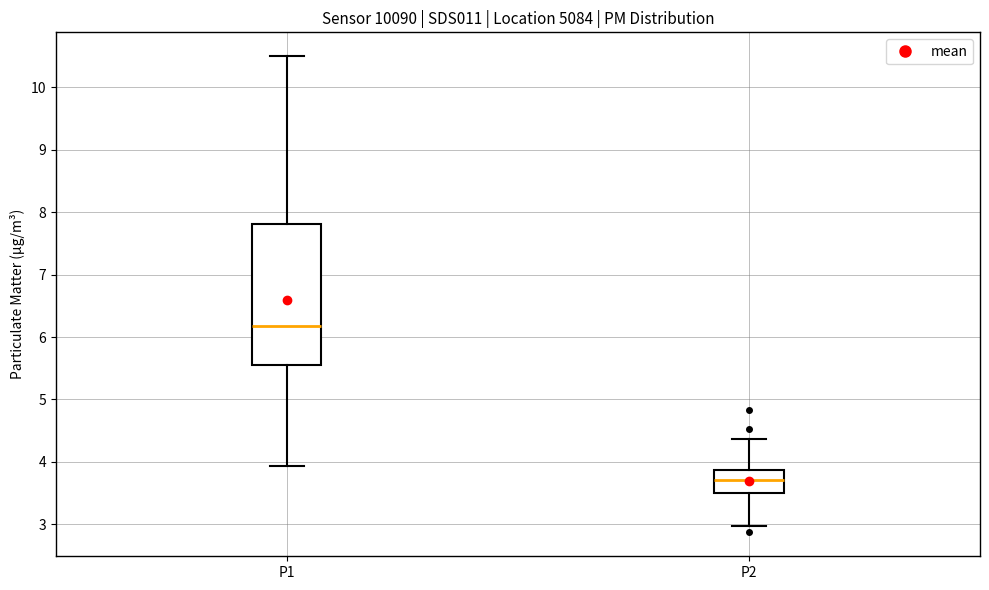

Reading left to right, read every box against the y-axis: the position of its median line, the range the box covers, and the ends of its whiskers. The values are not printed on the chart, so give them approximately, as read against the axis.

P1: median 6.2, box 5.6 to 7.8, whiskers 3.9 to 10.5
P2: median 3.7, box 3.5 to 3.9, whiskers 3.0 to 4.4